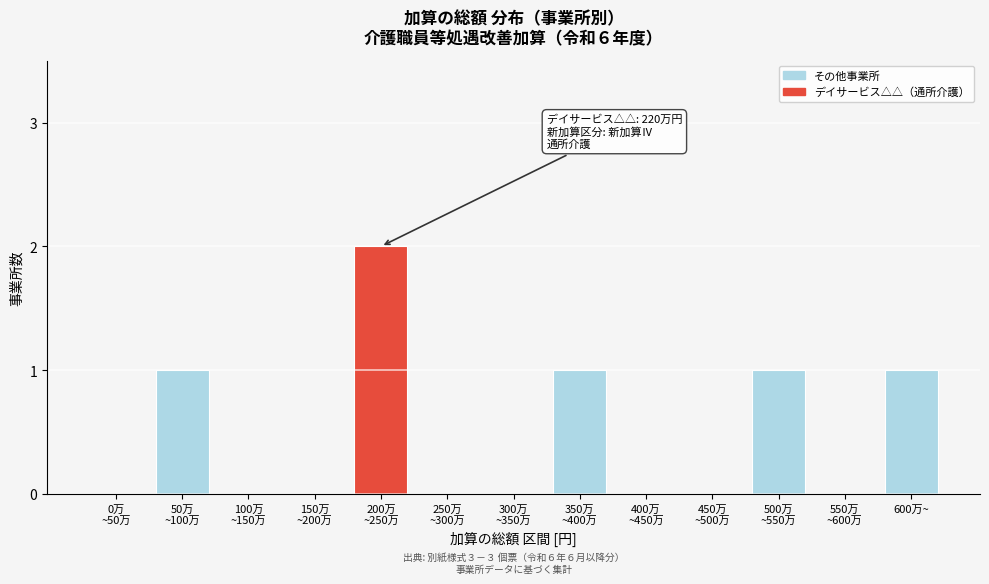

The chart shows a value of 1 at 600万~. True or false?

True